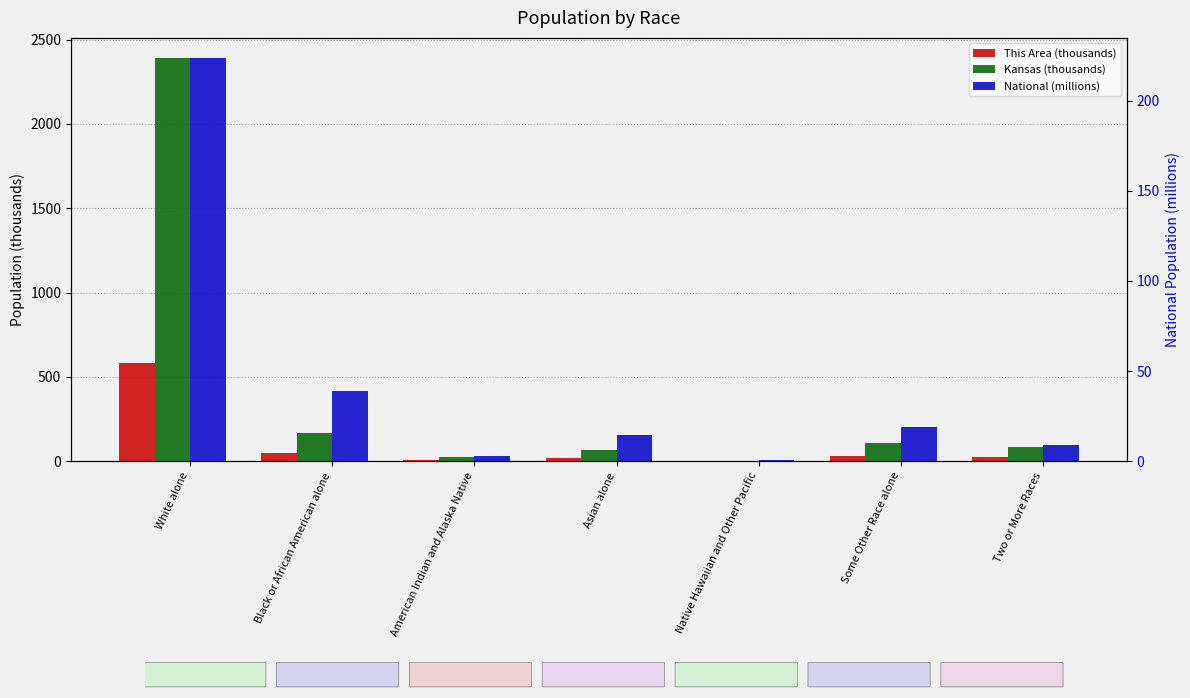

Rank the series by their average value, from highest to lowest.

Kansas (thousands), This Area (thousands), National (millions)